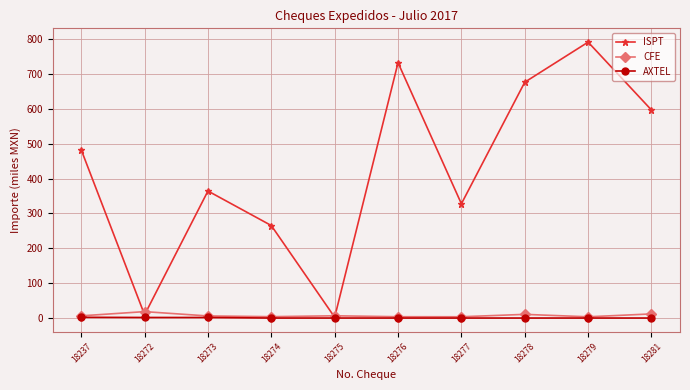

What is the greatest value displayed?

791.7